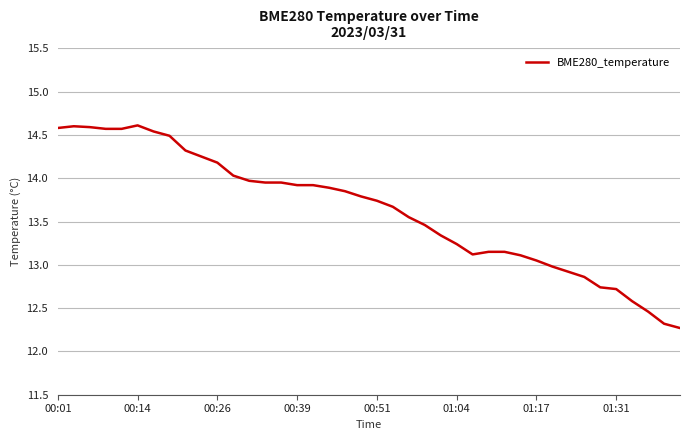

What is the maximum value shown in the chart?

14.6